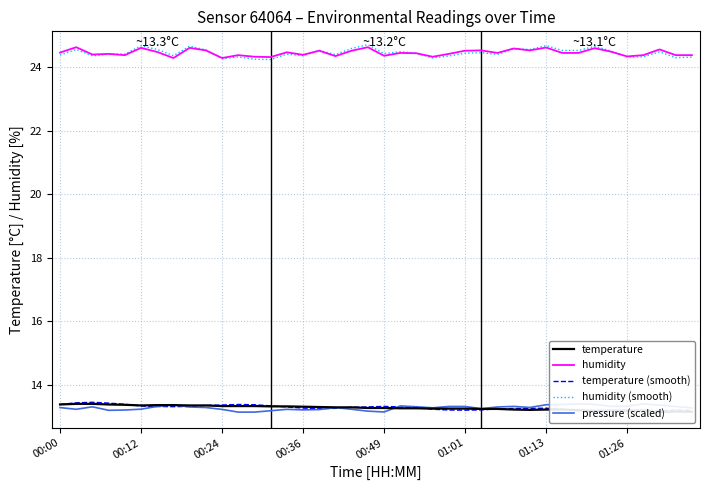

What is the minimum value for humidity?

24.3